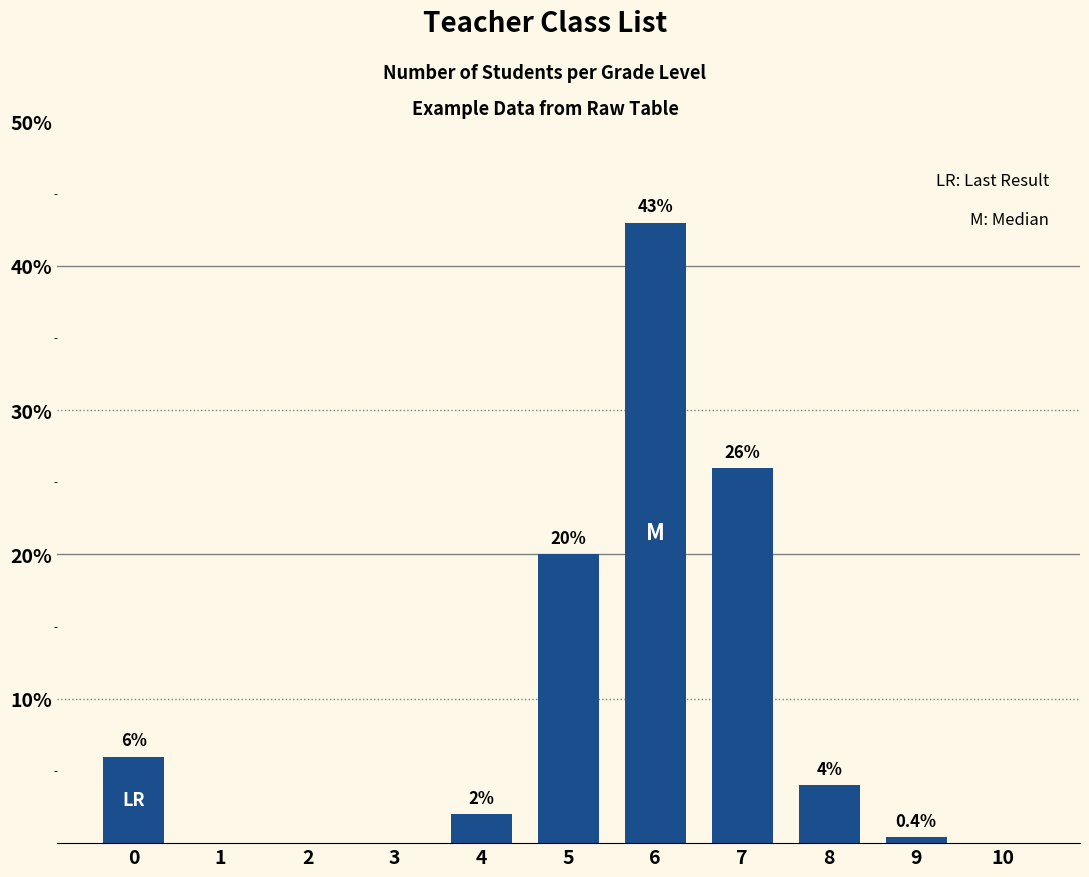

True or false: the data shows 0.0 at 1.

True